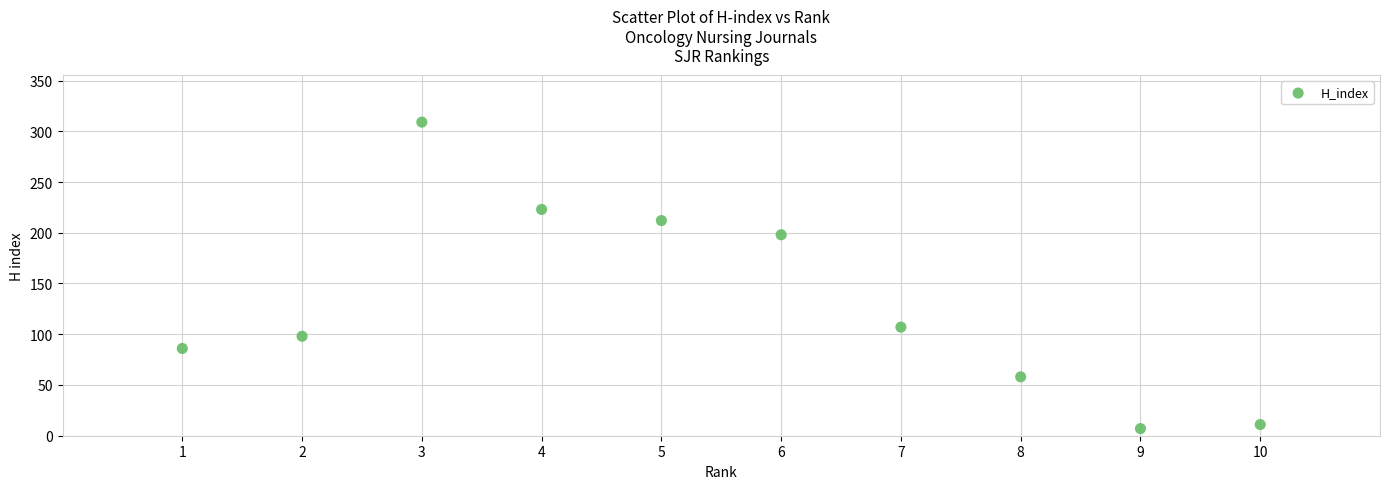

What Y value in the scatter plot is closest to 158?

198